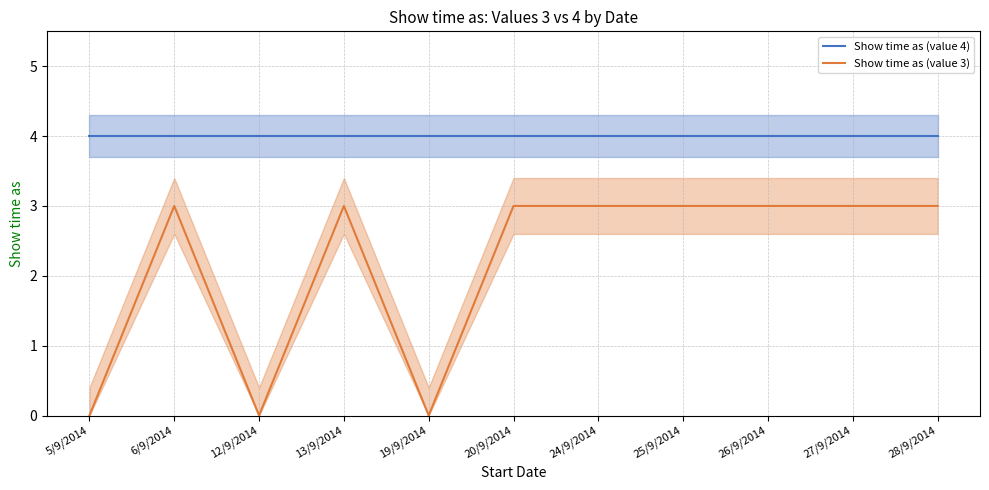

Rank the series by their maximum value, from lowest to highest.

Show time as (value 3), Show time as (value 4)